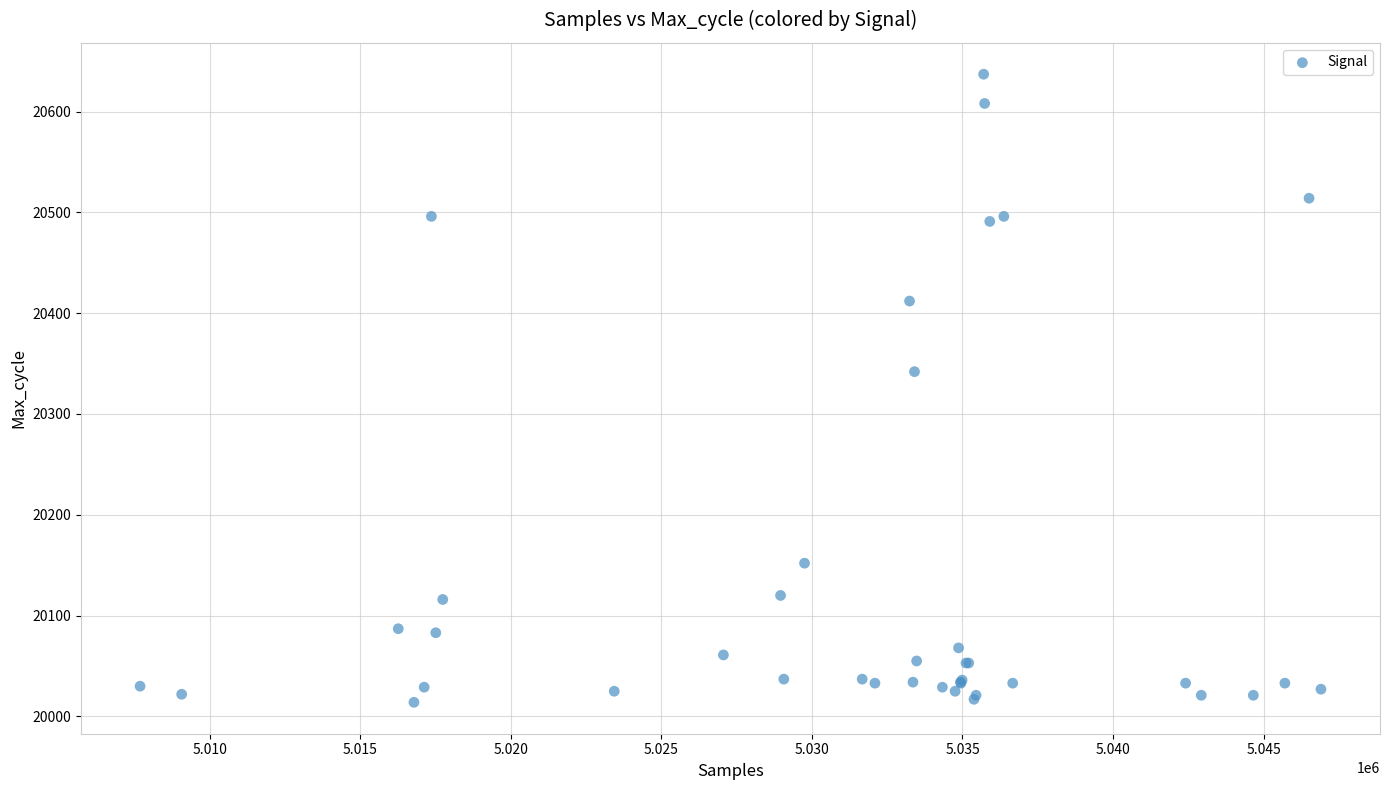

What Y value in the scatter plot is closest to 20325?

20342